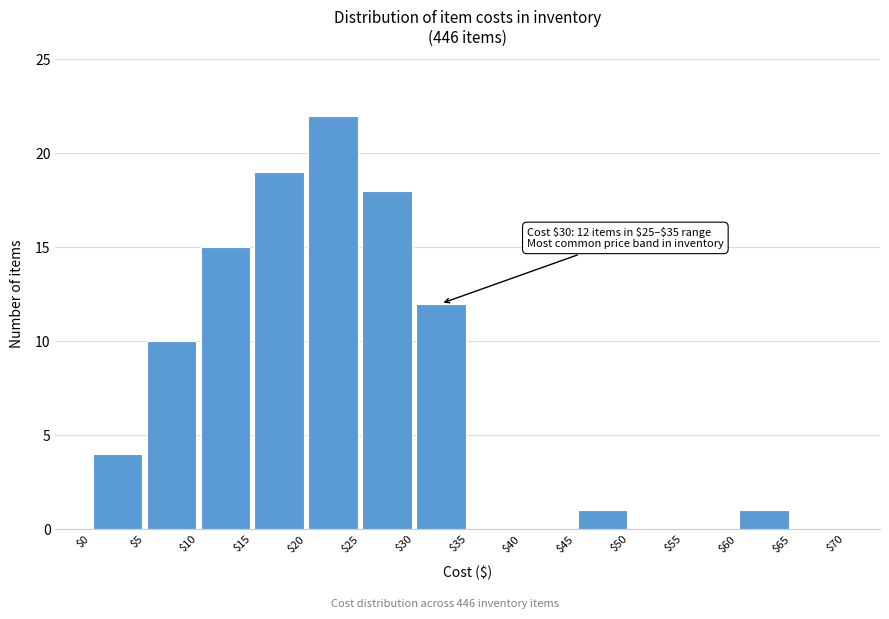

Which range on the x-axis has the tallest bar?

$20 to $25